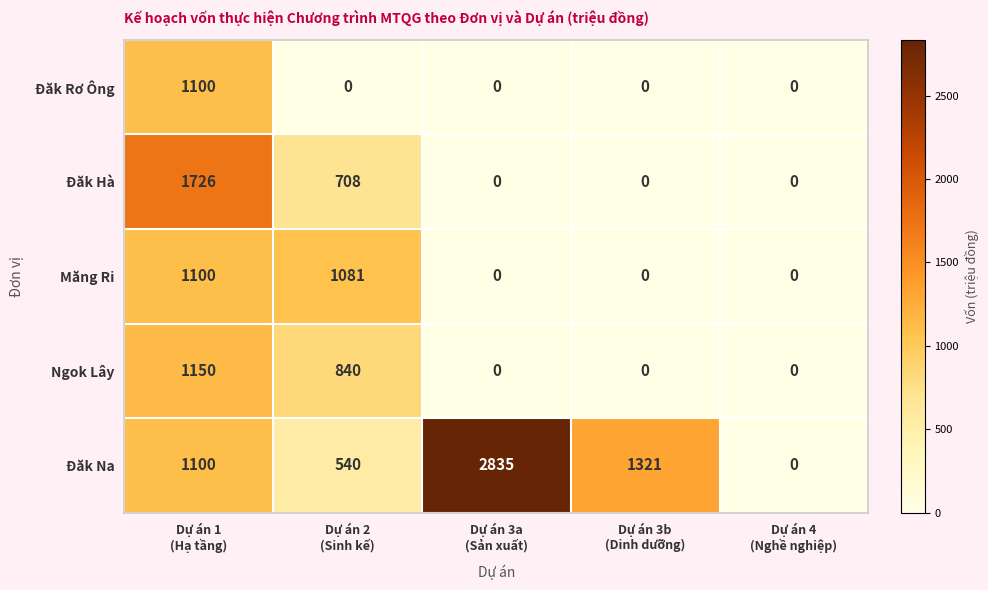

What is the spread (max minus min) of values at Dự án 3a
(Sản xuất)?

2835